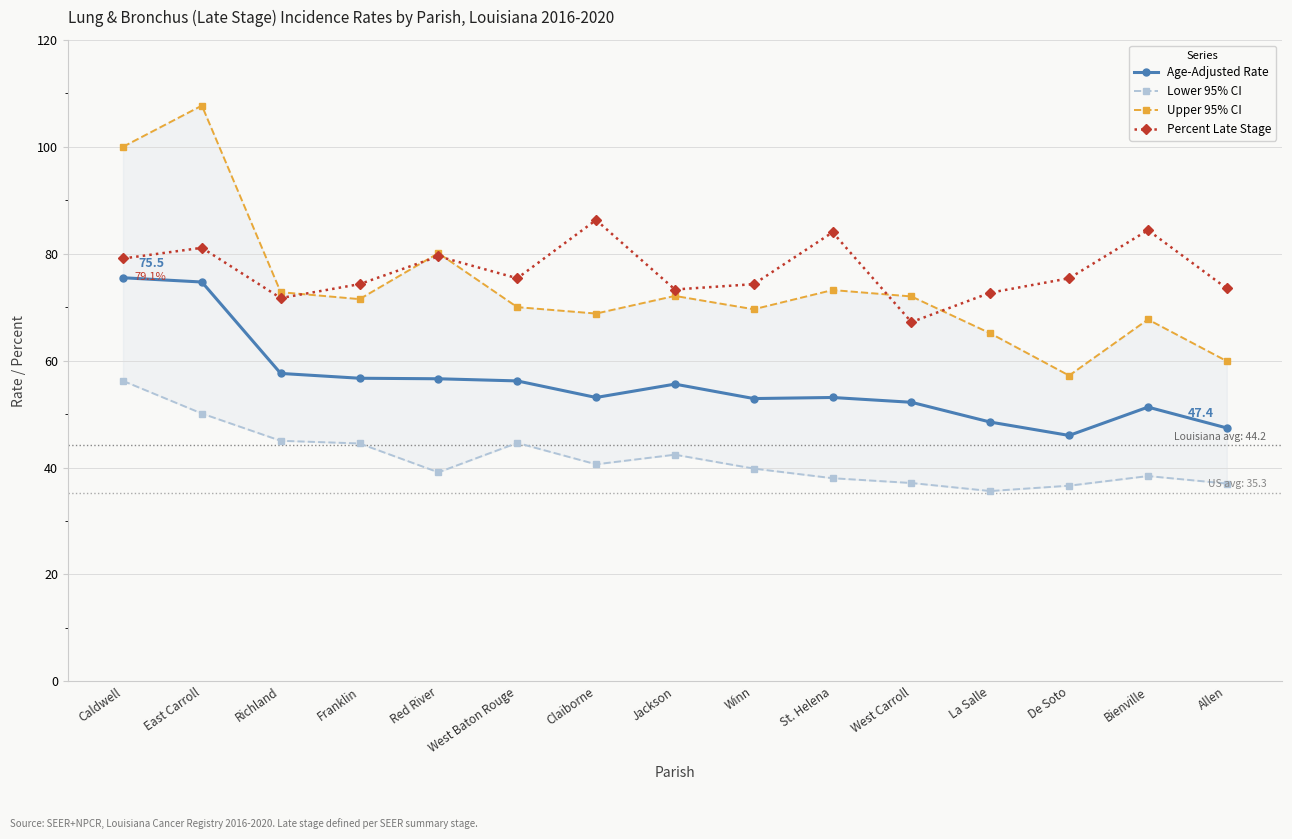

What is the sum of the Lower 95% CI values at Allen and West Carroll?

74.1